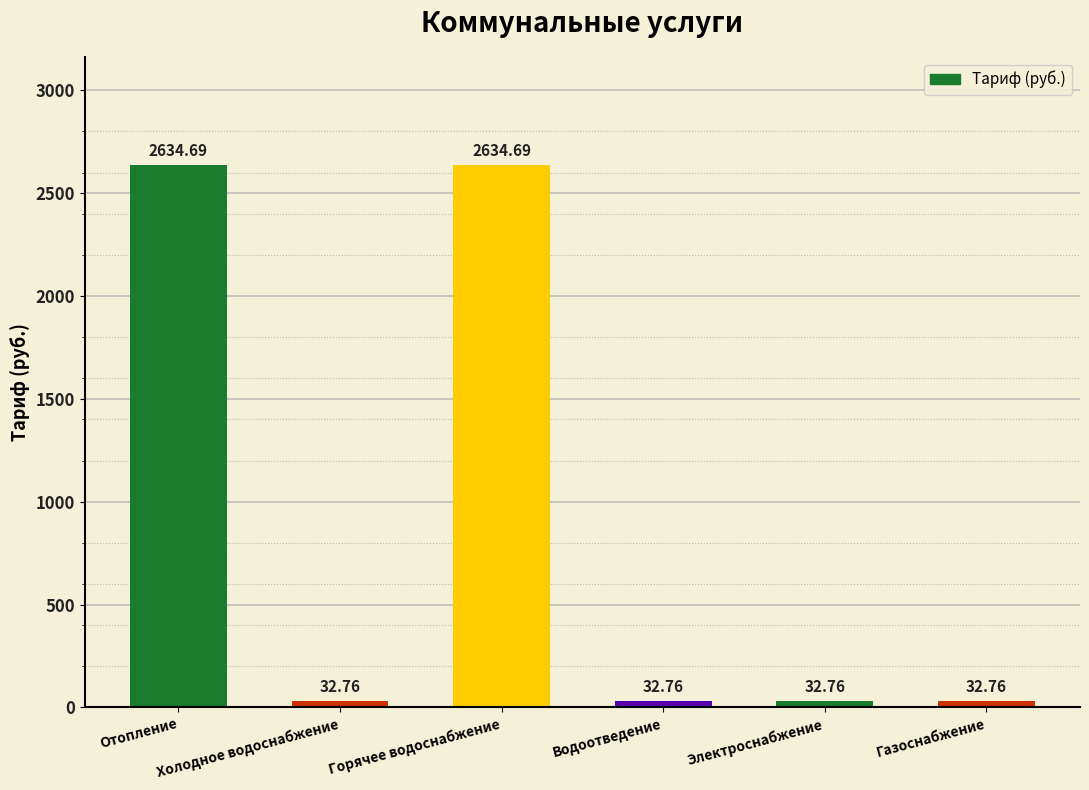

What is the change in value from Горячее водоснабжение to Электроснабжение?

-2601.9